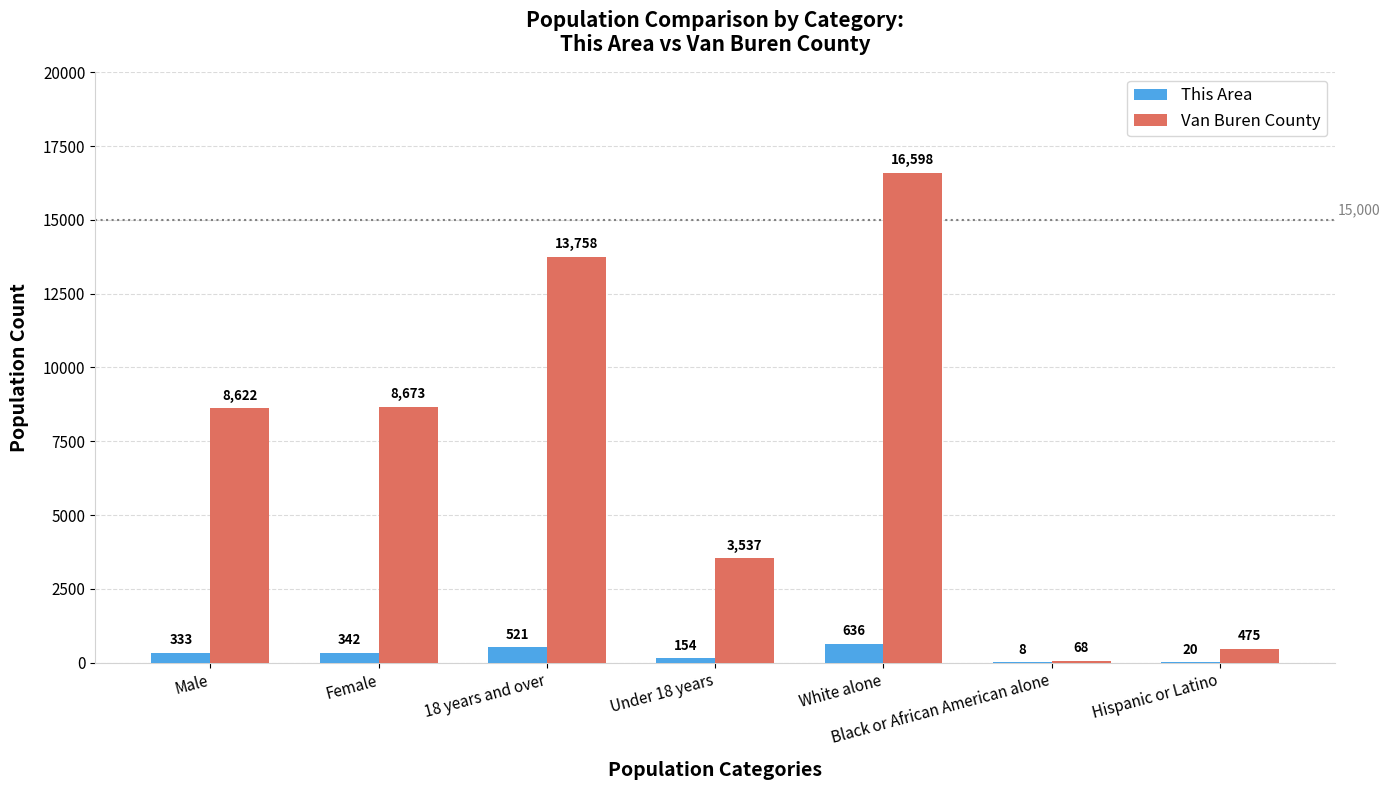

Reading right to left, list all the values displayed in this chart.

This Area: 20	8	636	154	521	342	333
Van Buren County: 475	68	16598	3537	13758	8673	8622